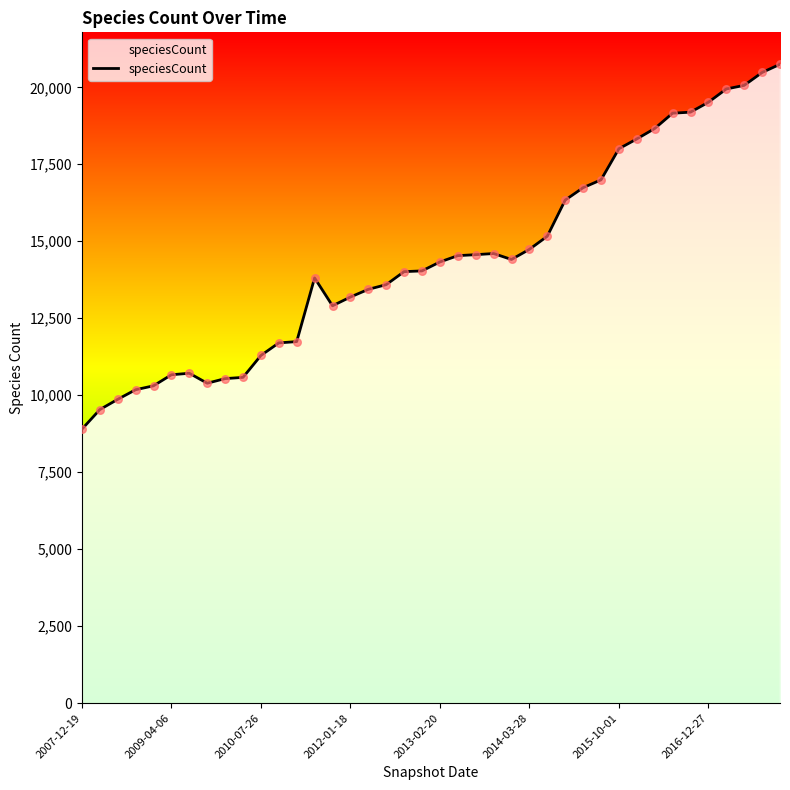

What is the difference between the maximum and minimum values?

11851